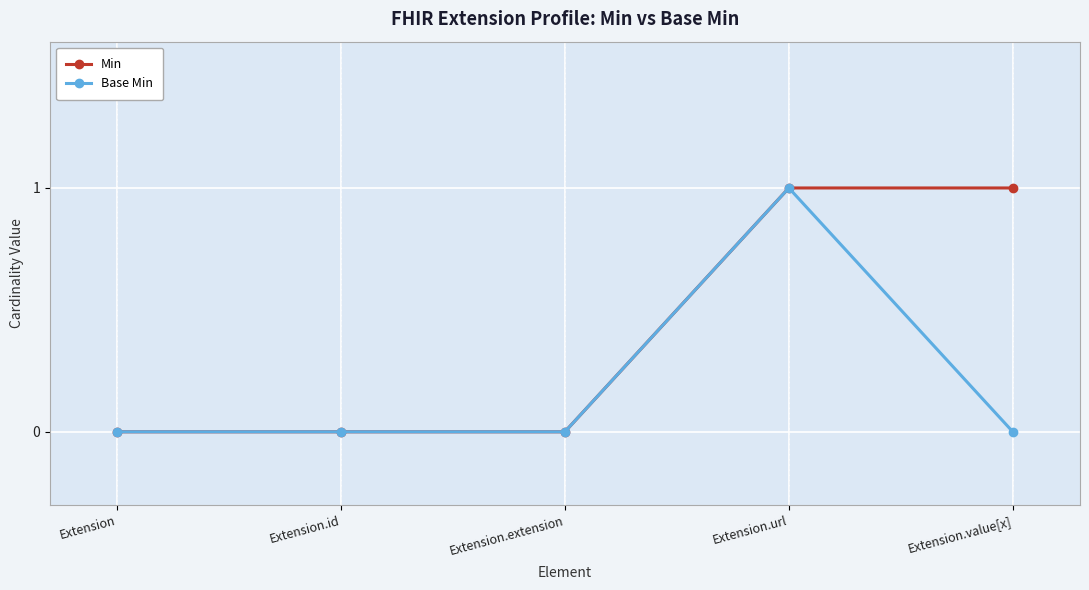

What position from the left is Extension.value[x]?

5